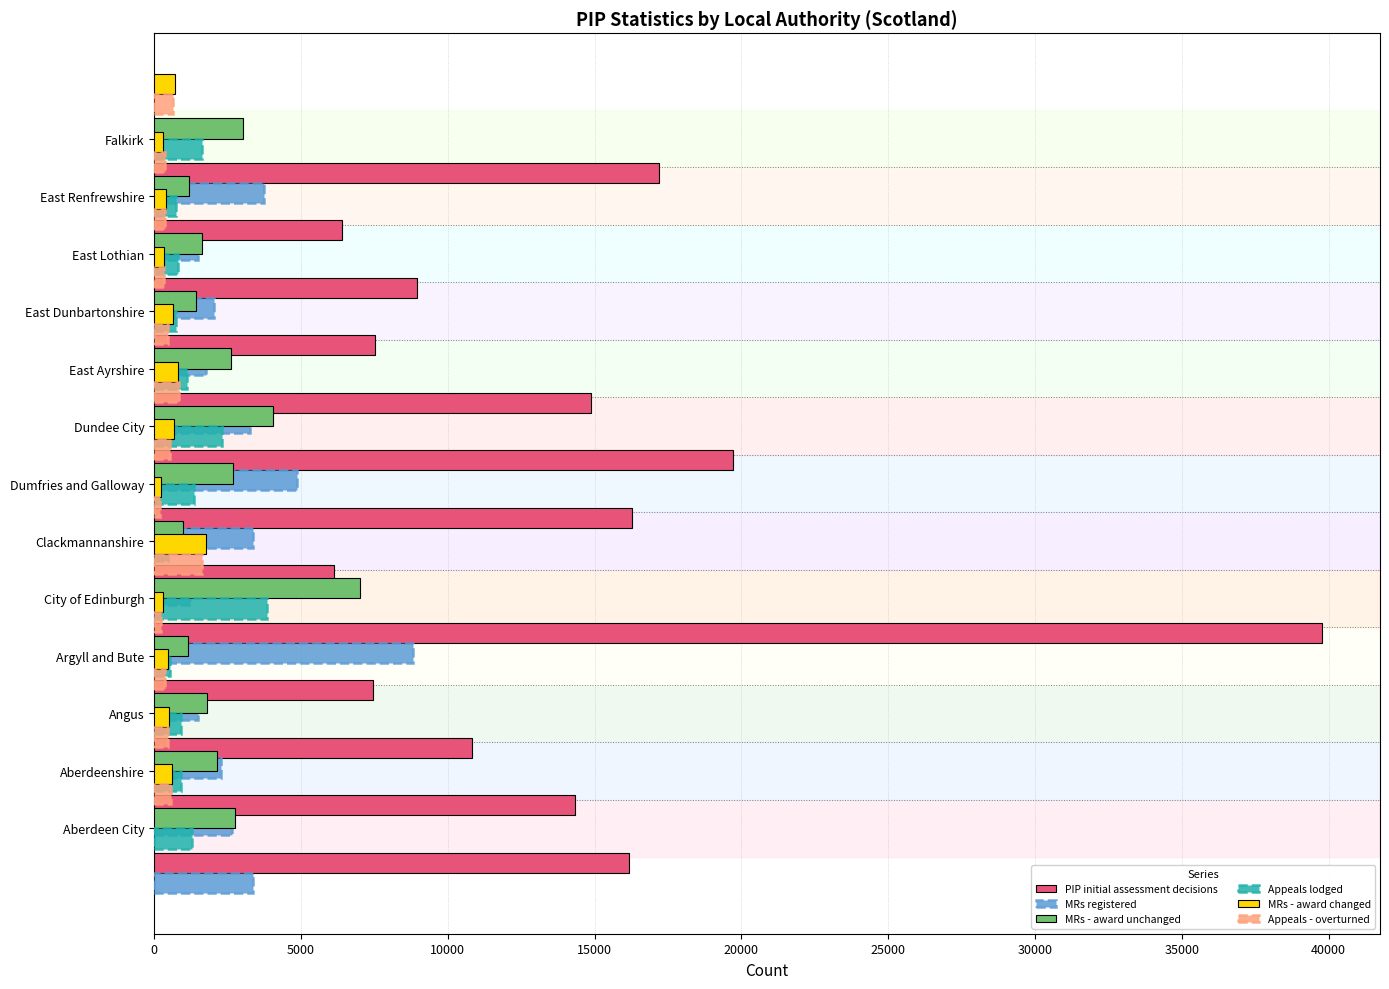

What is the value of the MRs registered bar at the 11th from the left?

2030